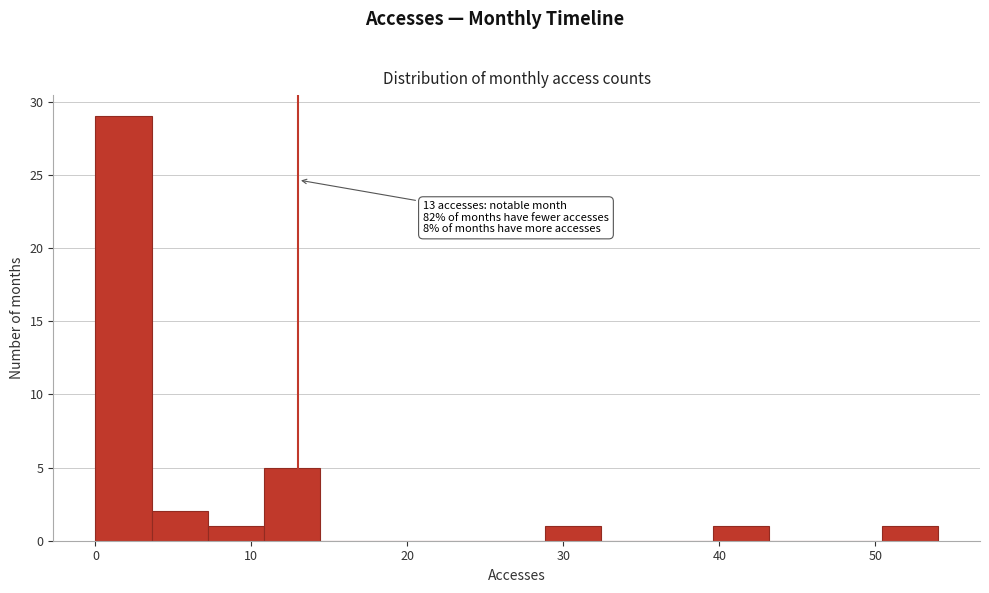

Around what value on the x-axis is the tallest bar? Give the approximate position of its centre, as read against the axis.

2